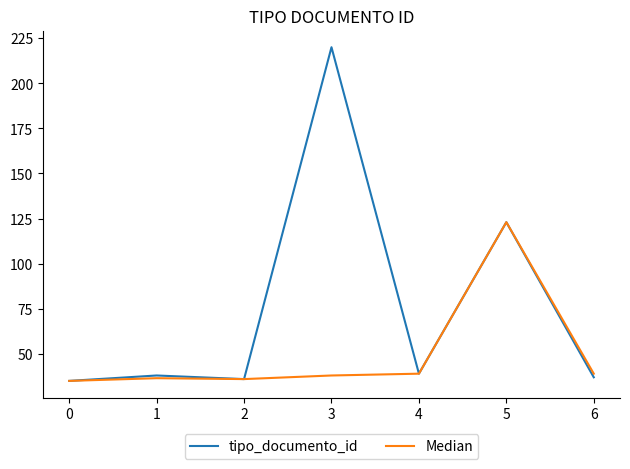

Which series has the widest spread of values?

tipo_documento_id